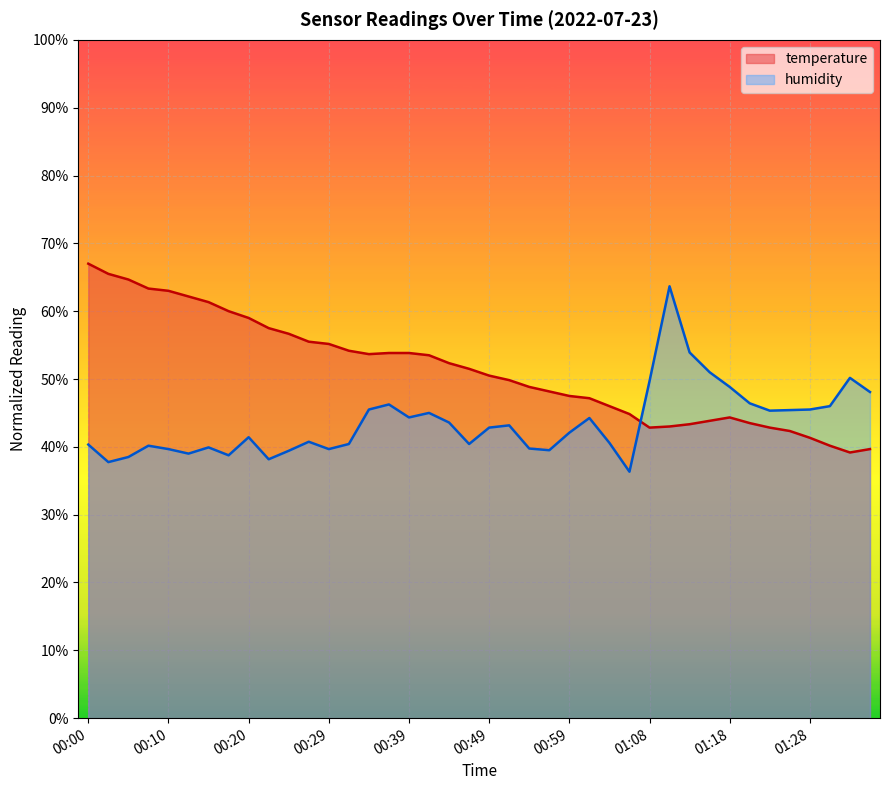

At which label is humidity closest to 50?

01:33